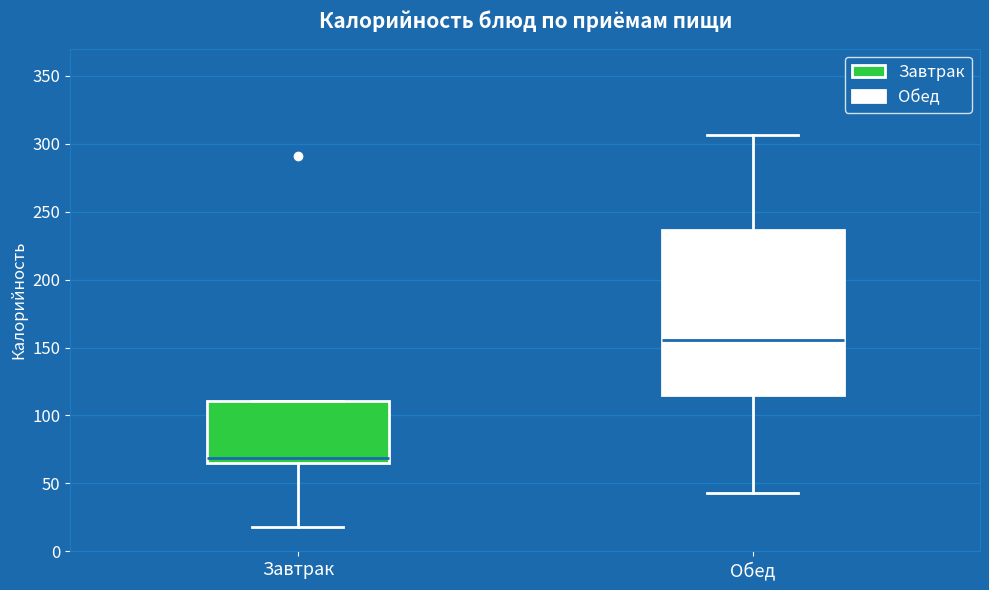

Where is the upper edge of the box for Завтрак on the y-axis? The values are not printed on the chart, so give them approximately, as read against the axis.

110